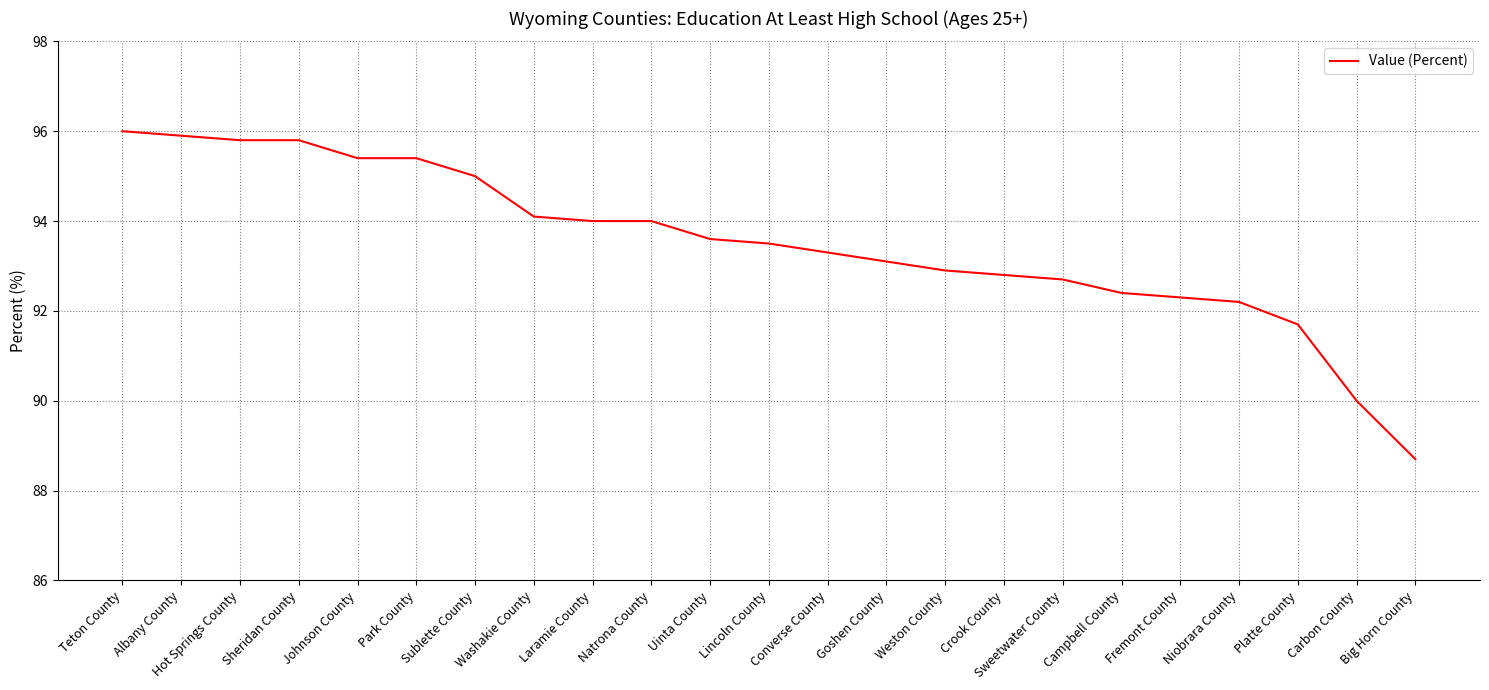

What value does the data have at Weston County?

92.9